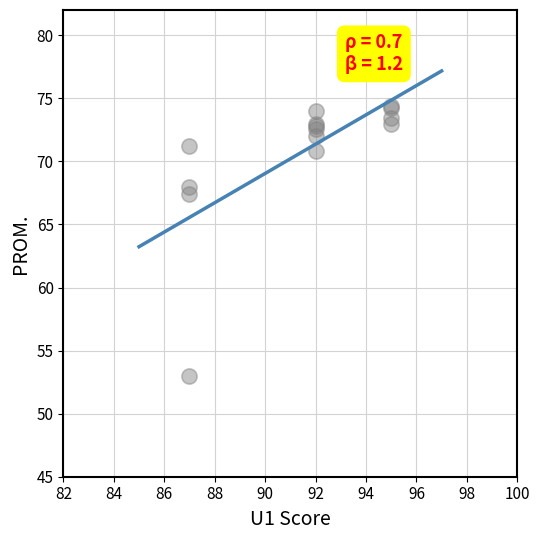

What Y value in the scatter plot is closest to 63?

67.4